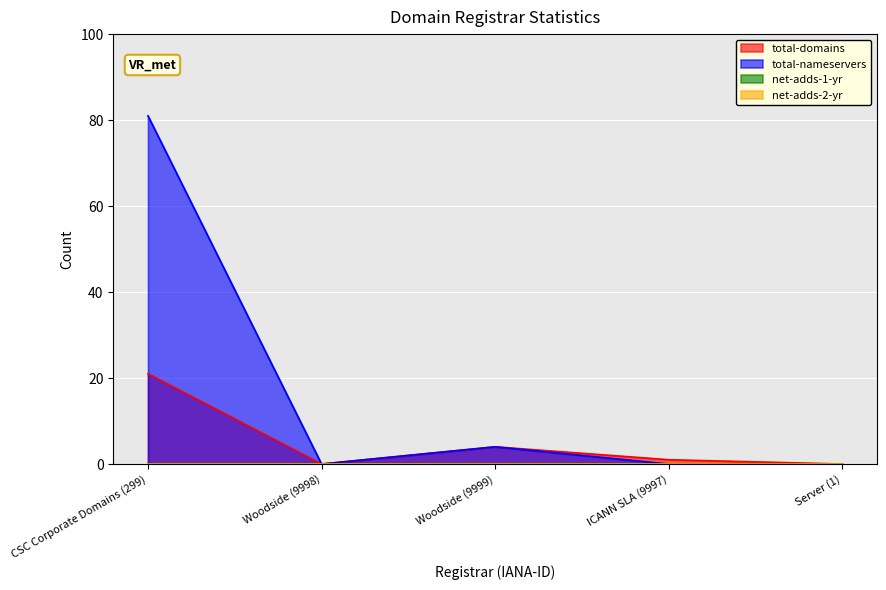

What is the average value of the total-nameservers series?

17